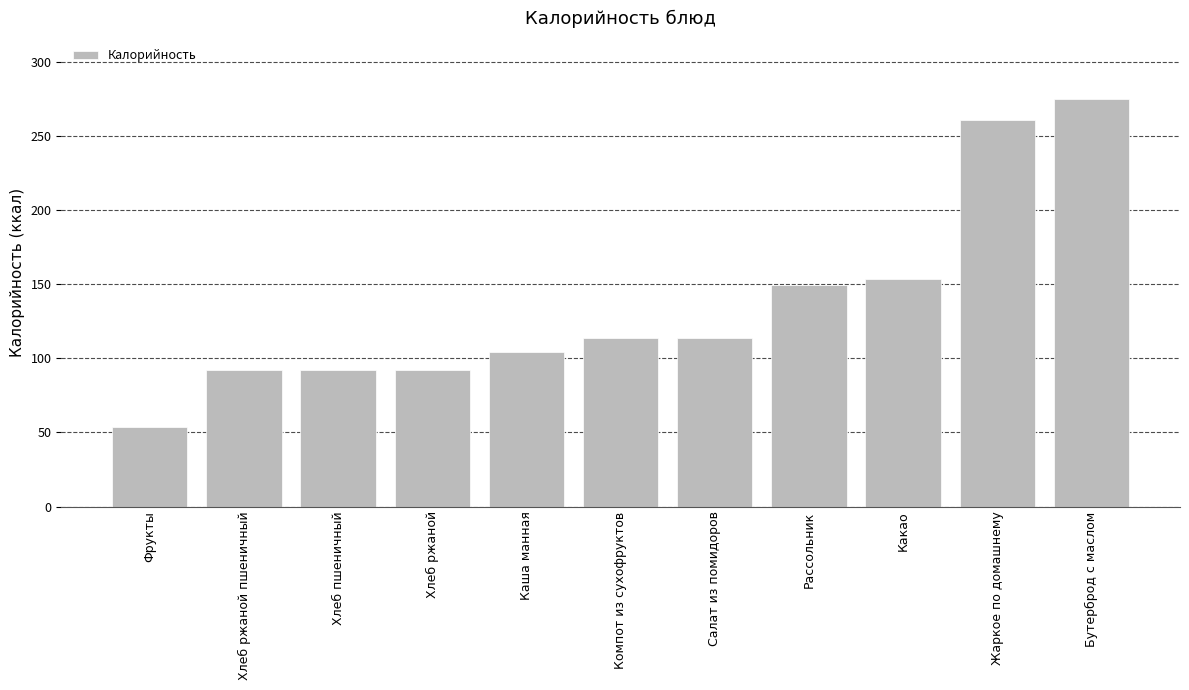

The value at Хлеб ржаной пшеничный is 92.0. True or false?

True